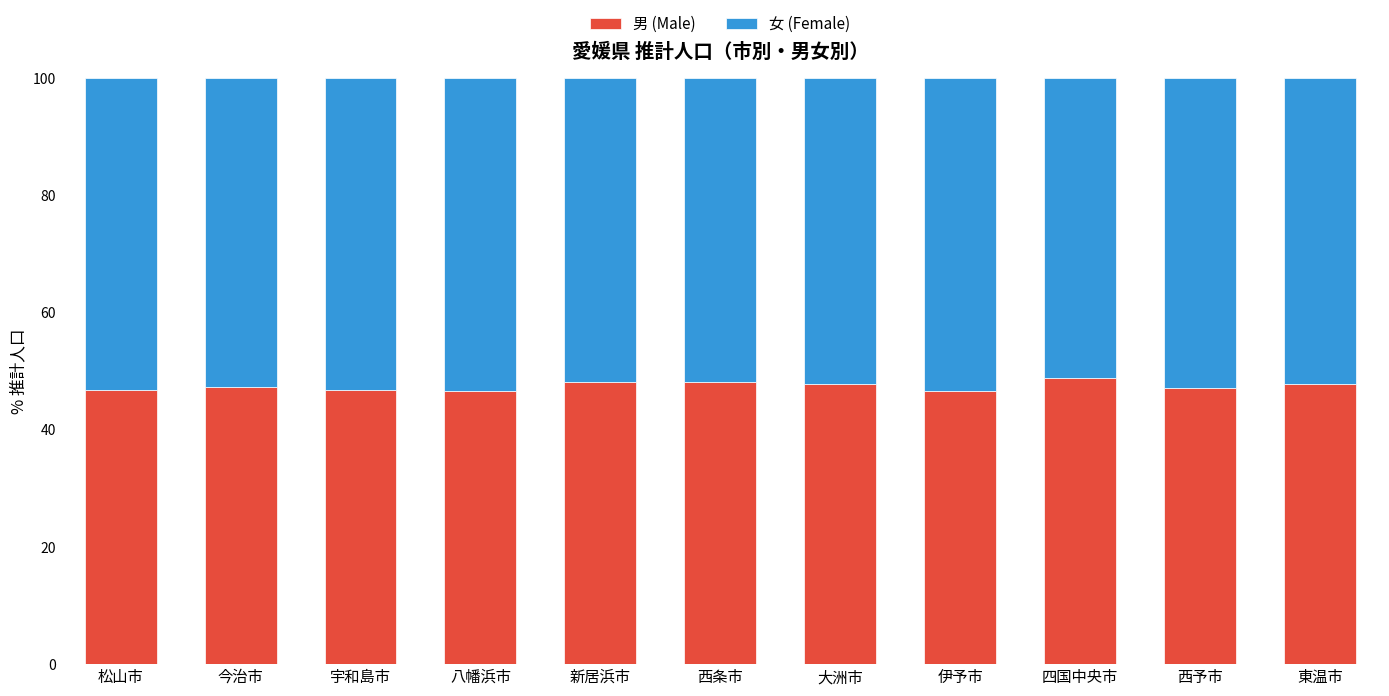

What is the difference between the maximum and second lowest values in the 男 (Male) series?

2.2